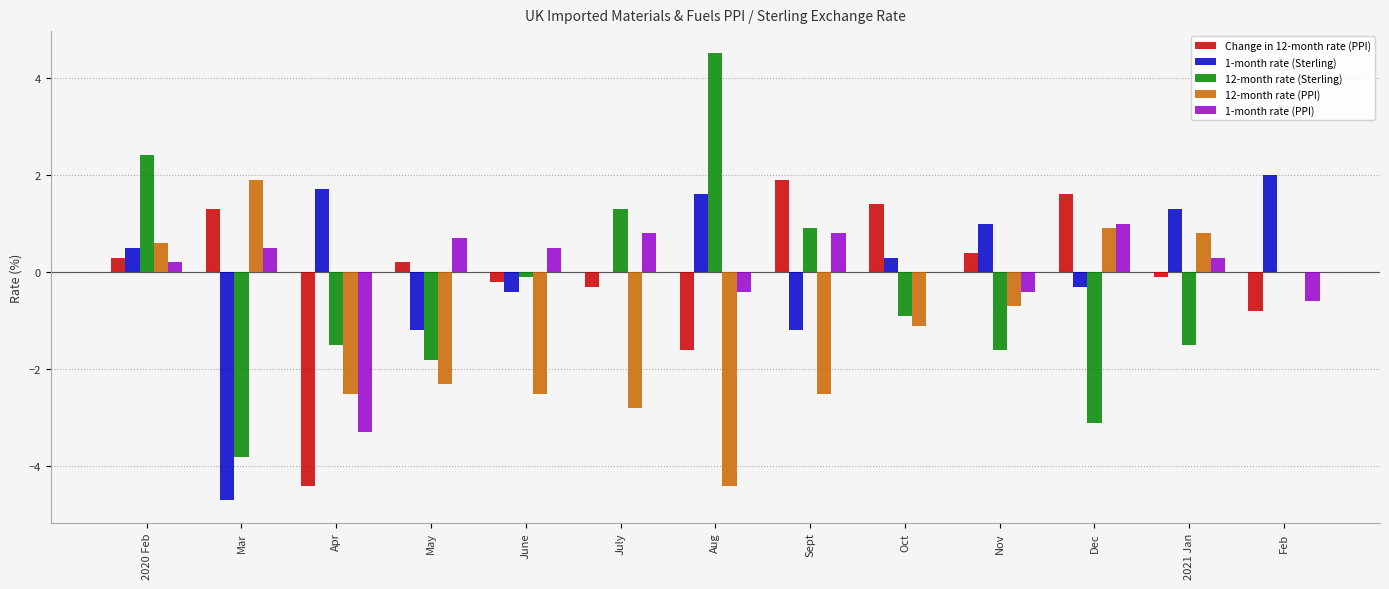

What are all the series names shown in the legend?

Change in 12-month rate (PPI), 1-month rate (Sterling), 12-month rate (Sterling), 12-month rate (PPI), 1-month rate (PPI)